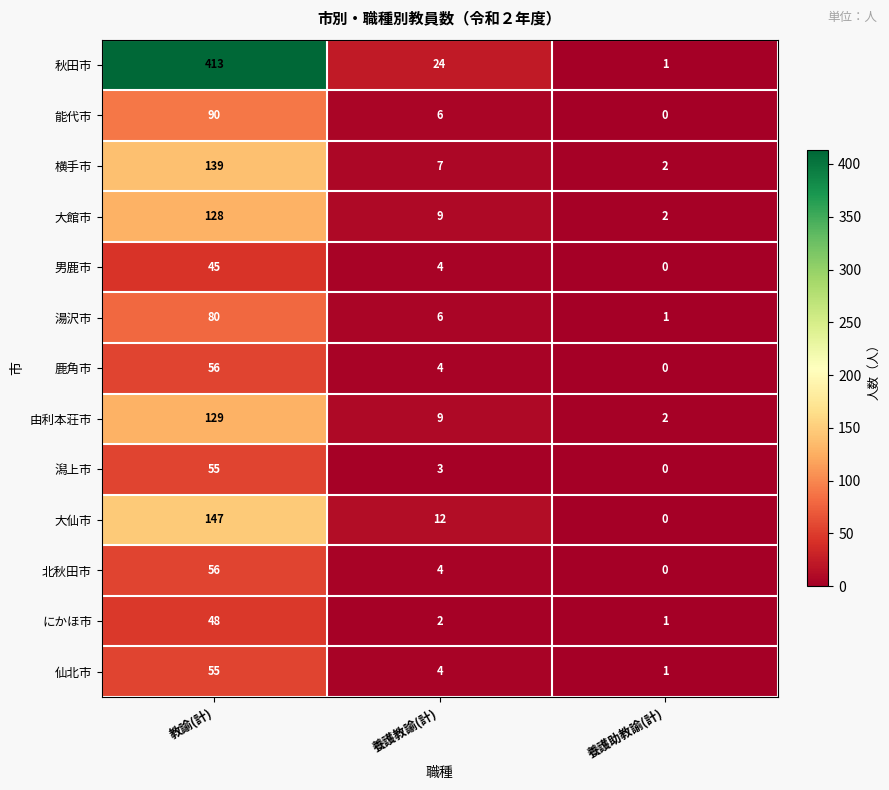

What is the difference between the maximum and minimum values in the 横手市 series?

137